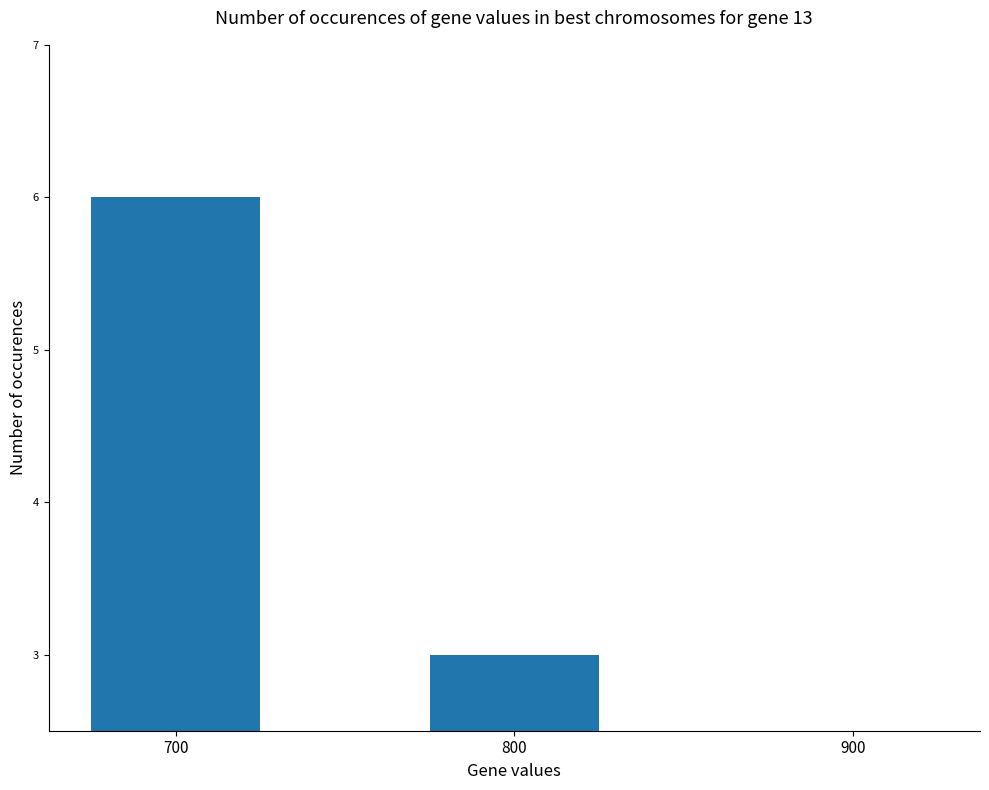

Where is the data nearest to the value 4?

800